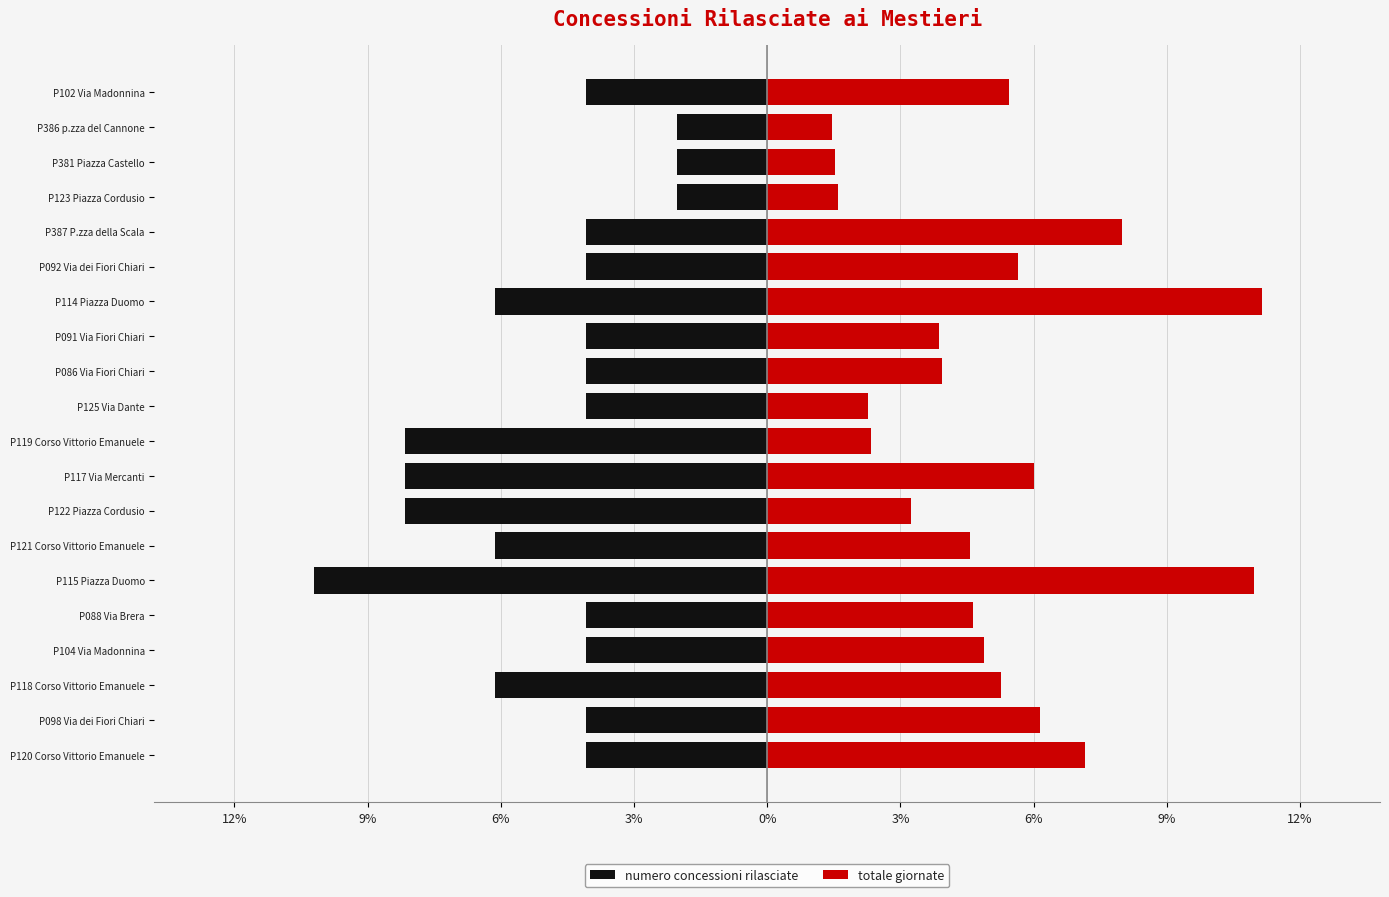

What is the difference between the second highest and second lowest values in the numero concessioni rilasciate series?

6.1